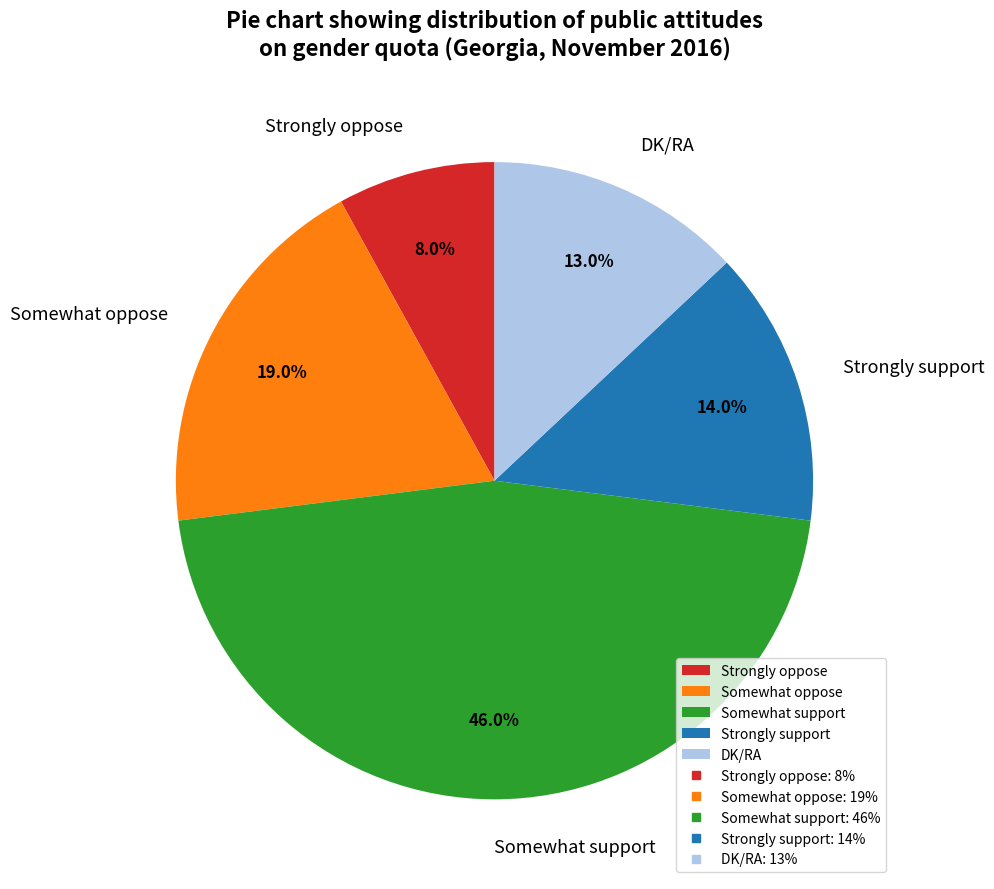

Between Somewhat oppose and Strongly oppose, which is larger?

Somewhat oppose